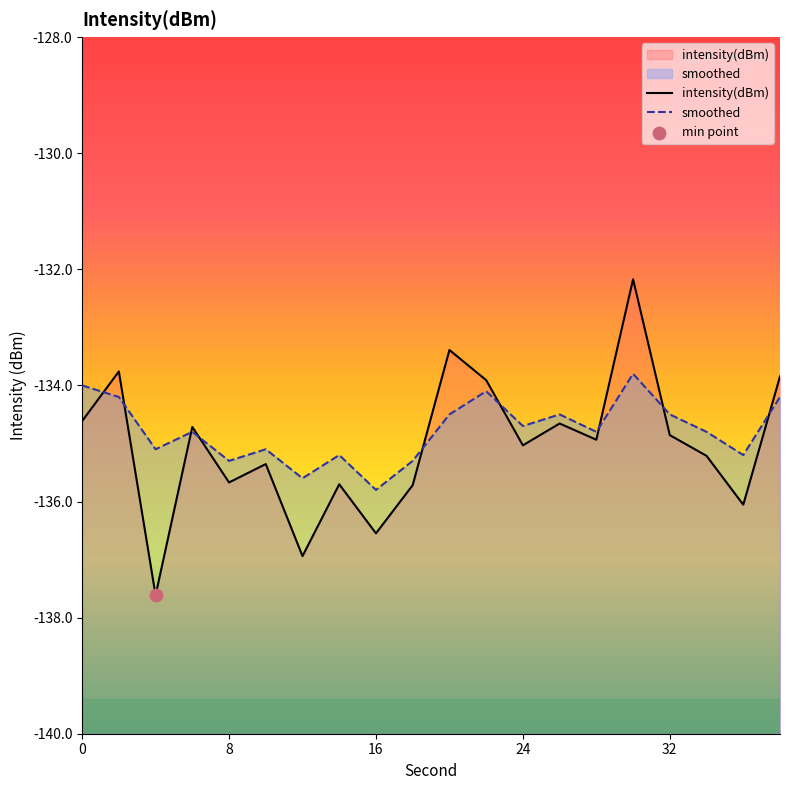

Which series contains the lowest Y value?

intensity(dBm)